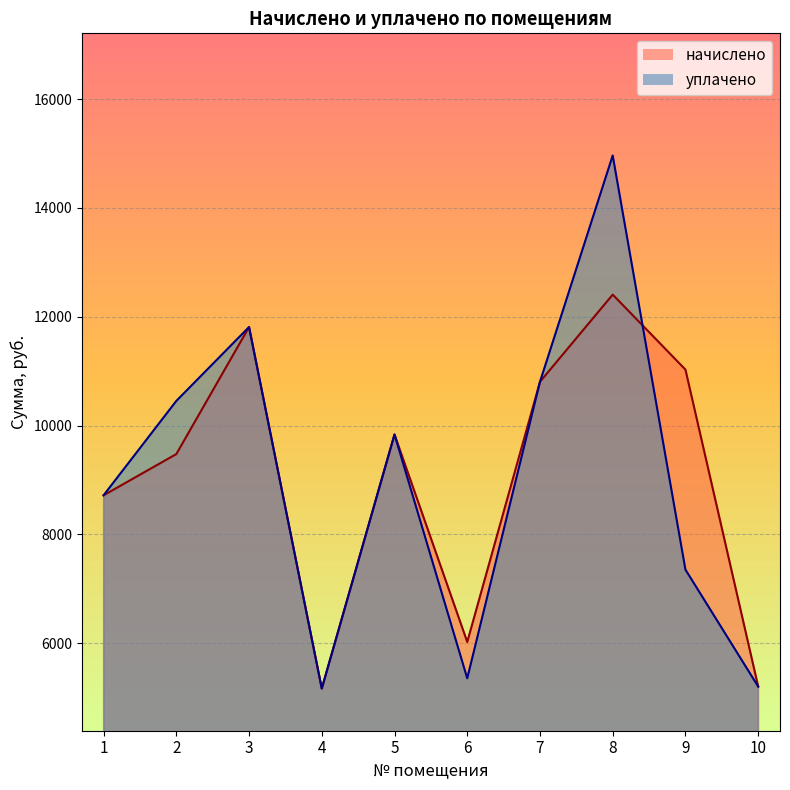

What is the difference between the начислено values at 4 and 1?

3552.1